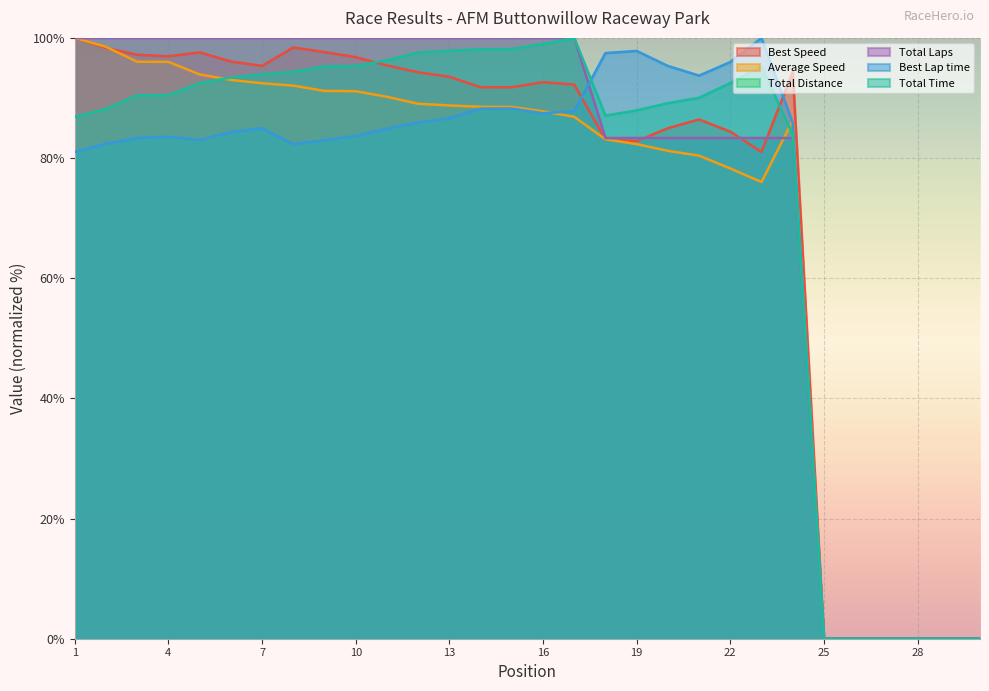

Is it true that Average Speed equals 80.4 at 21?

True